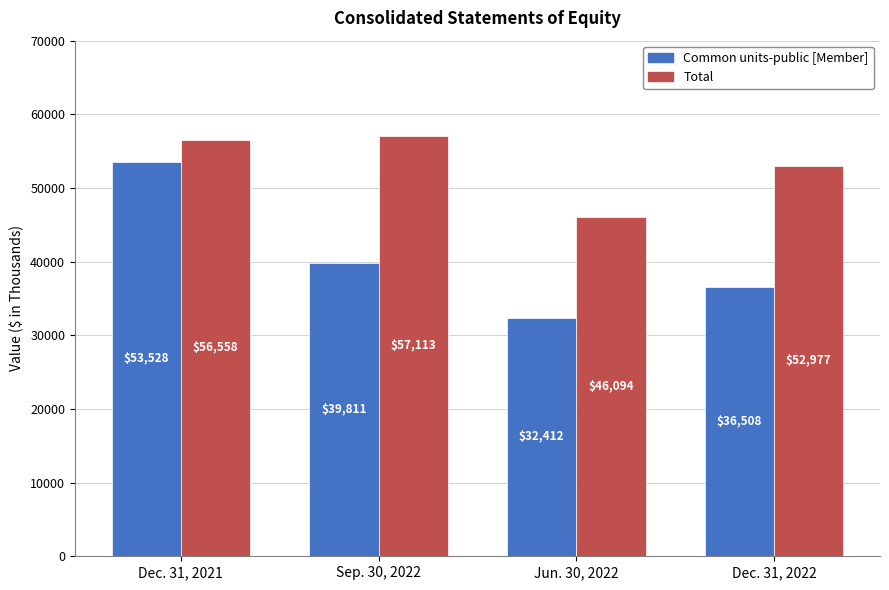

Which series has the largest total across all categories?

Total